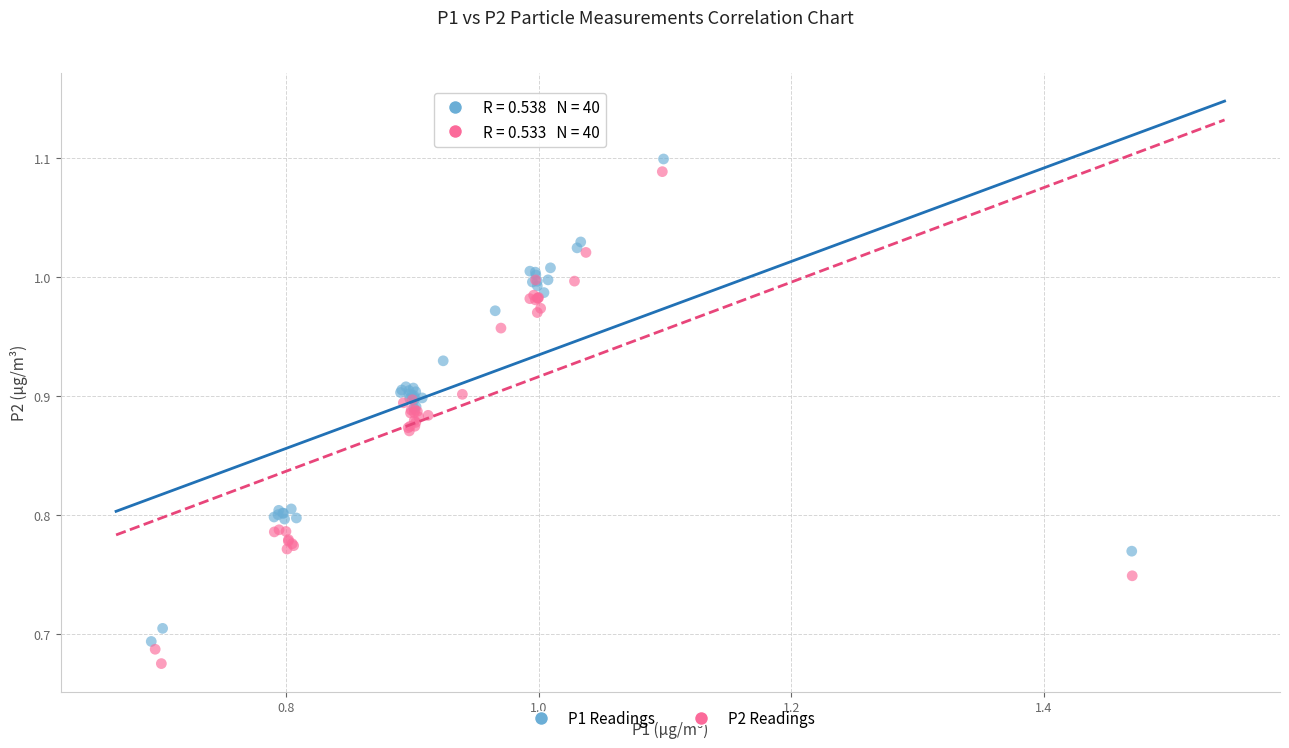

What are all the series names shown in the legend?

P1 Readings, P2 Readings